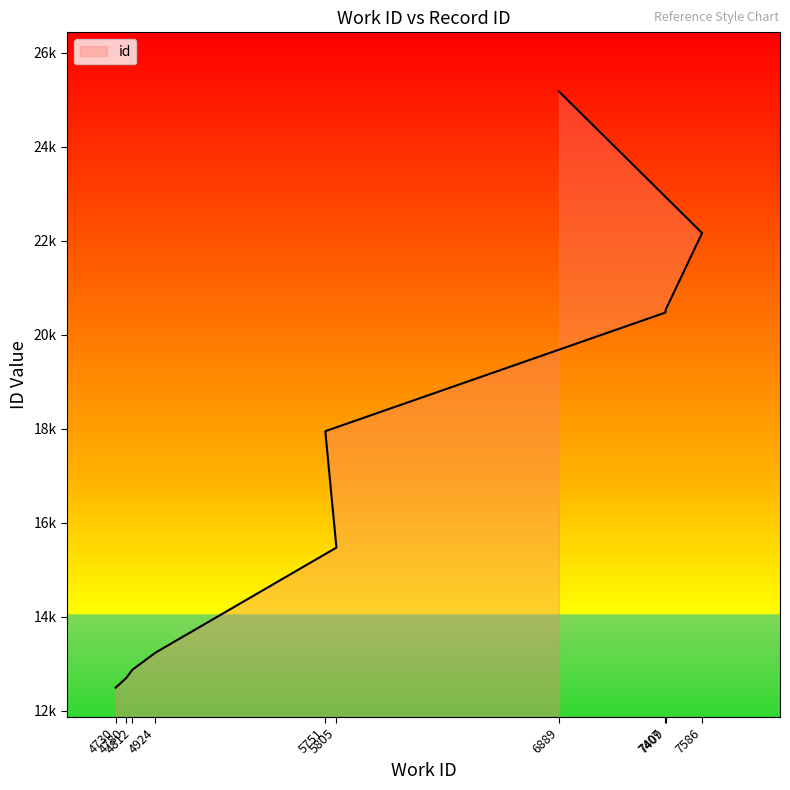

What is the label of the 5th point from the left?

5805